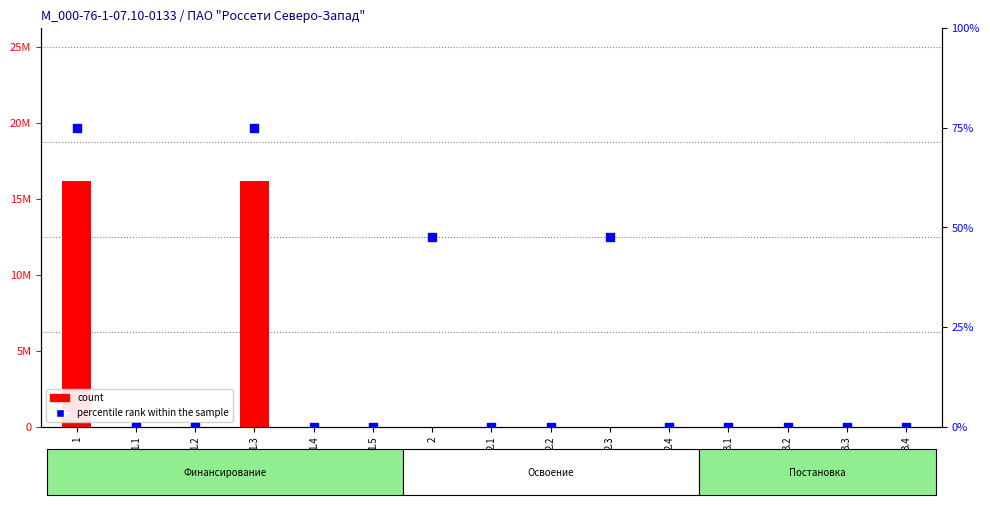

What are all the series names shown in the legend?

count, percentile rank within the sample